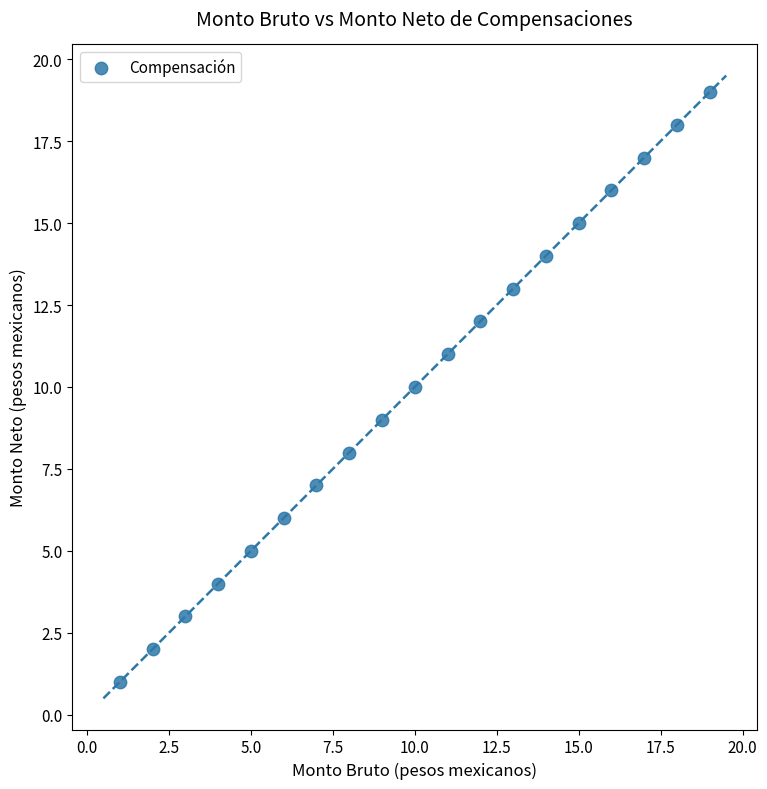

What is the range of Y values (max minus min)?

18